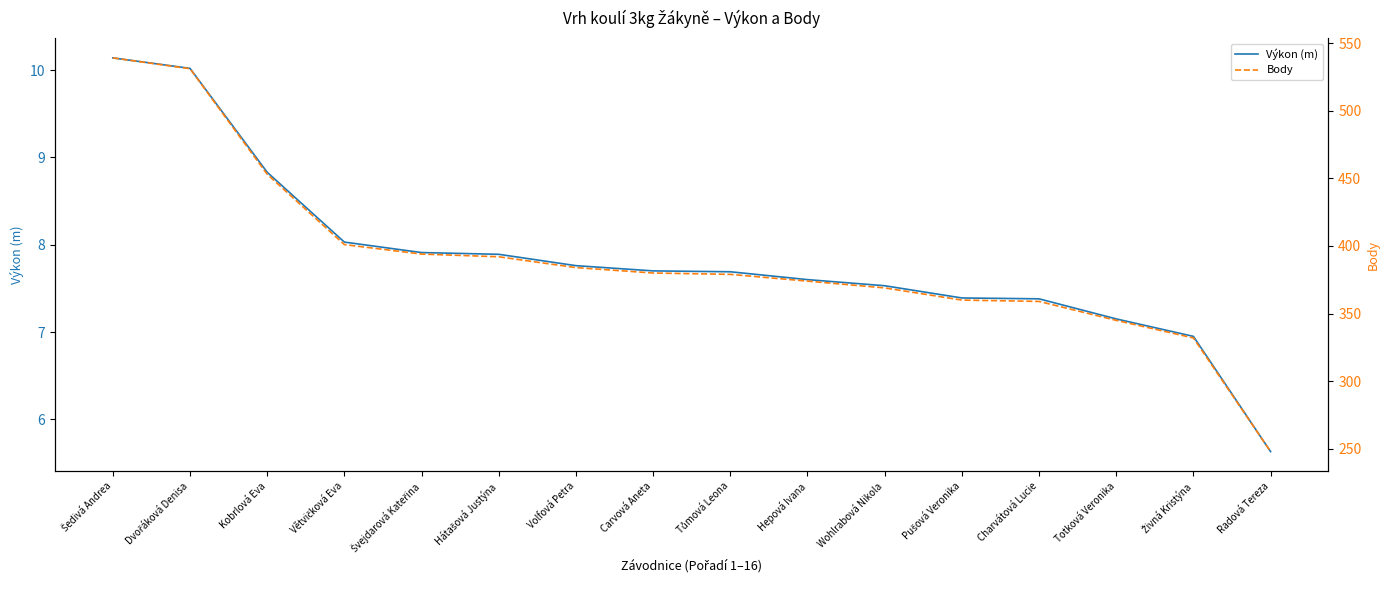

What is the sum of all Výkon (m) values?

125.6